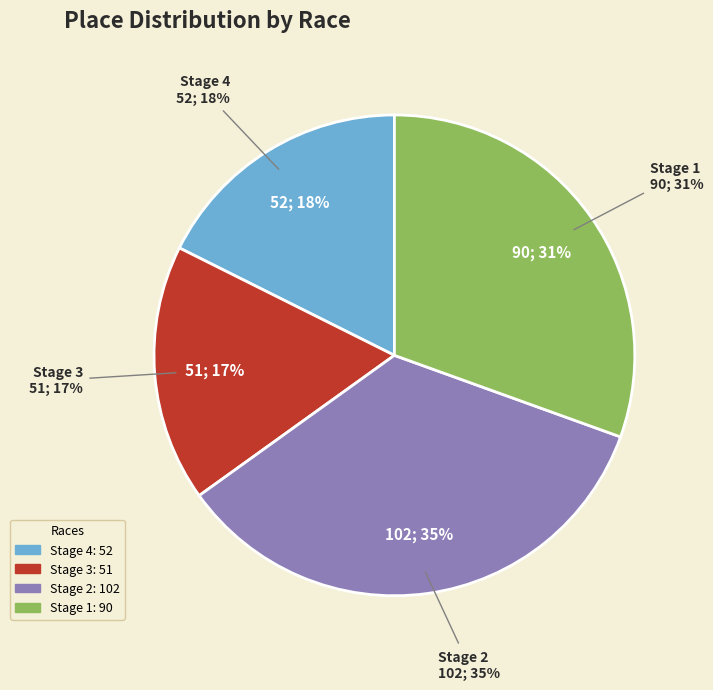

Count the number of slices in the pie.

4